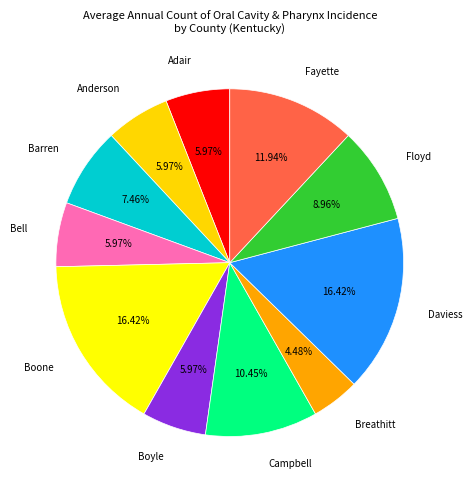

Count the number of slices in the pie.

11